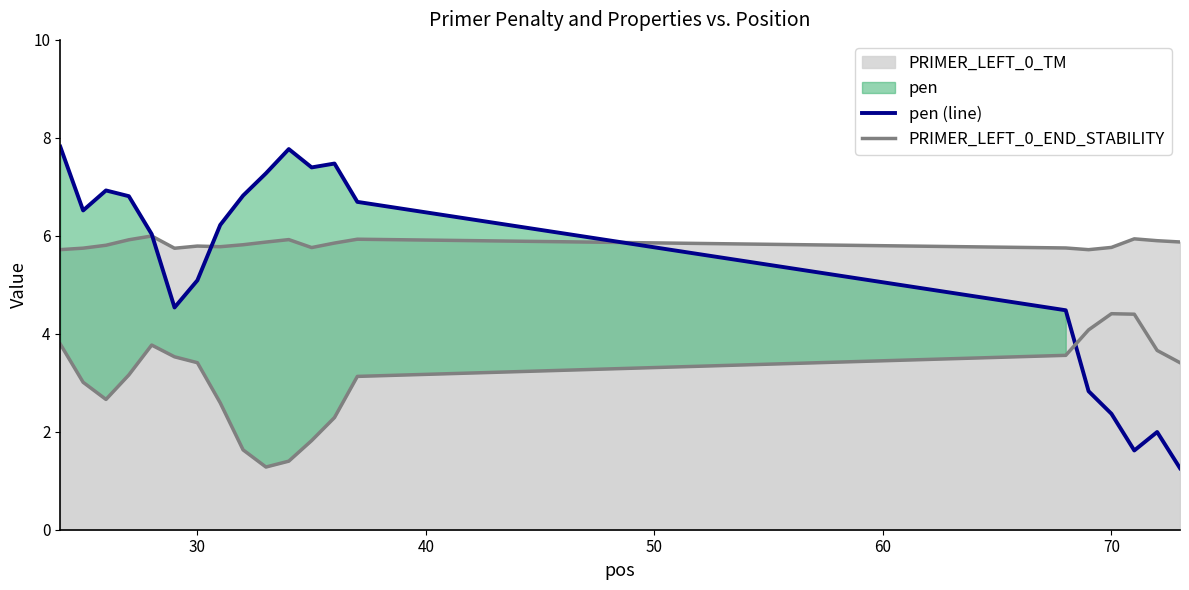

How many data points in PRIMER_LEFT_0_END_STABILITY are less than 3?

7